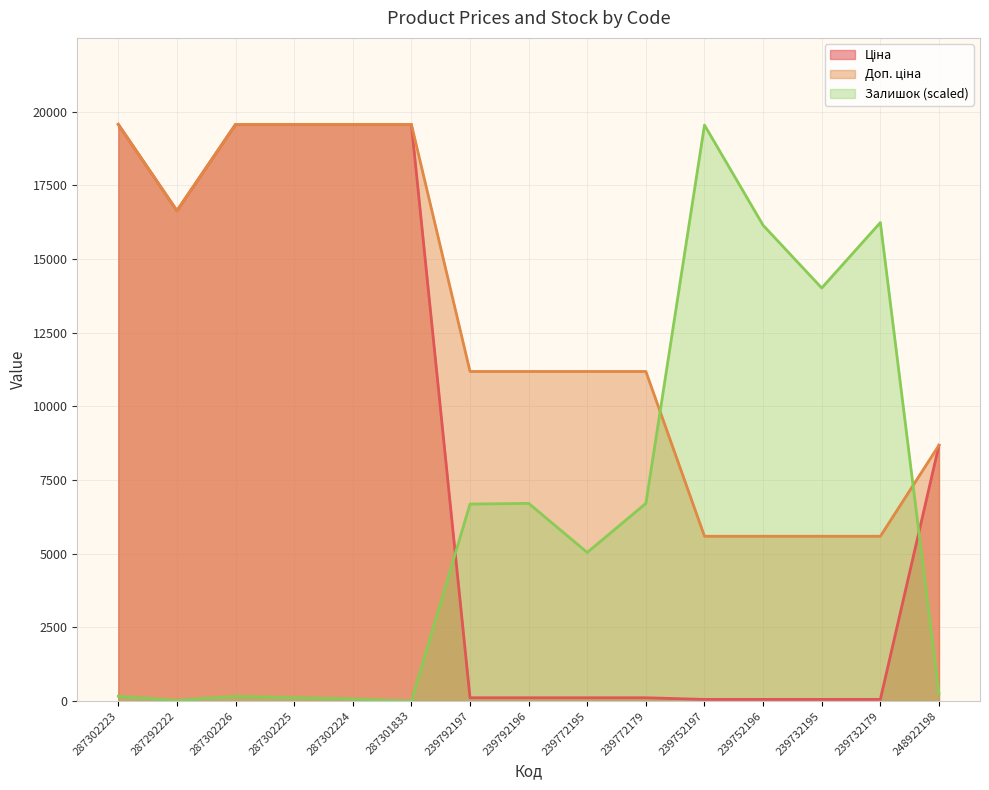

Which series has the widest spread of values?

Залишок